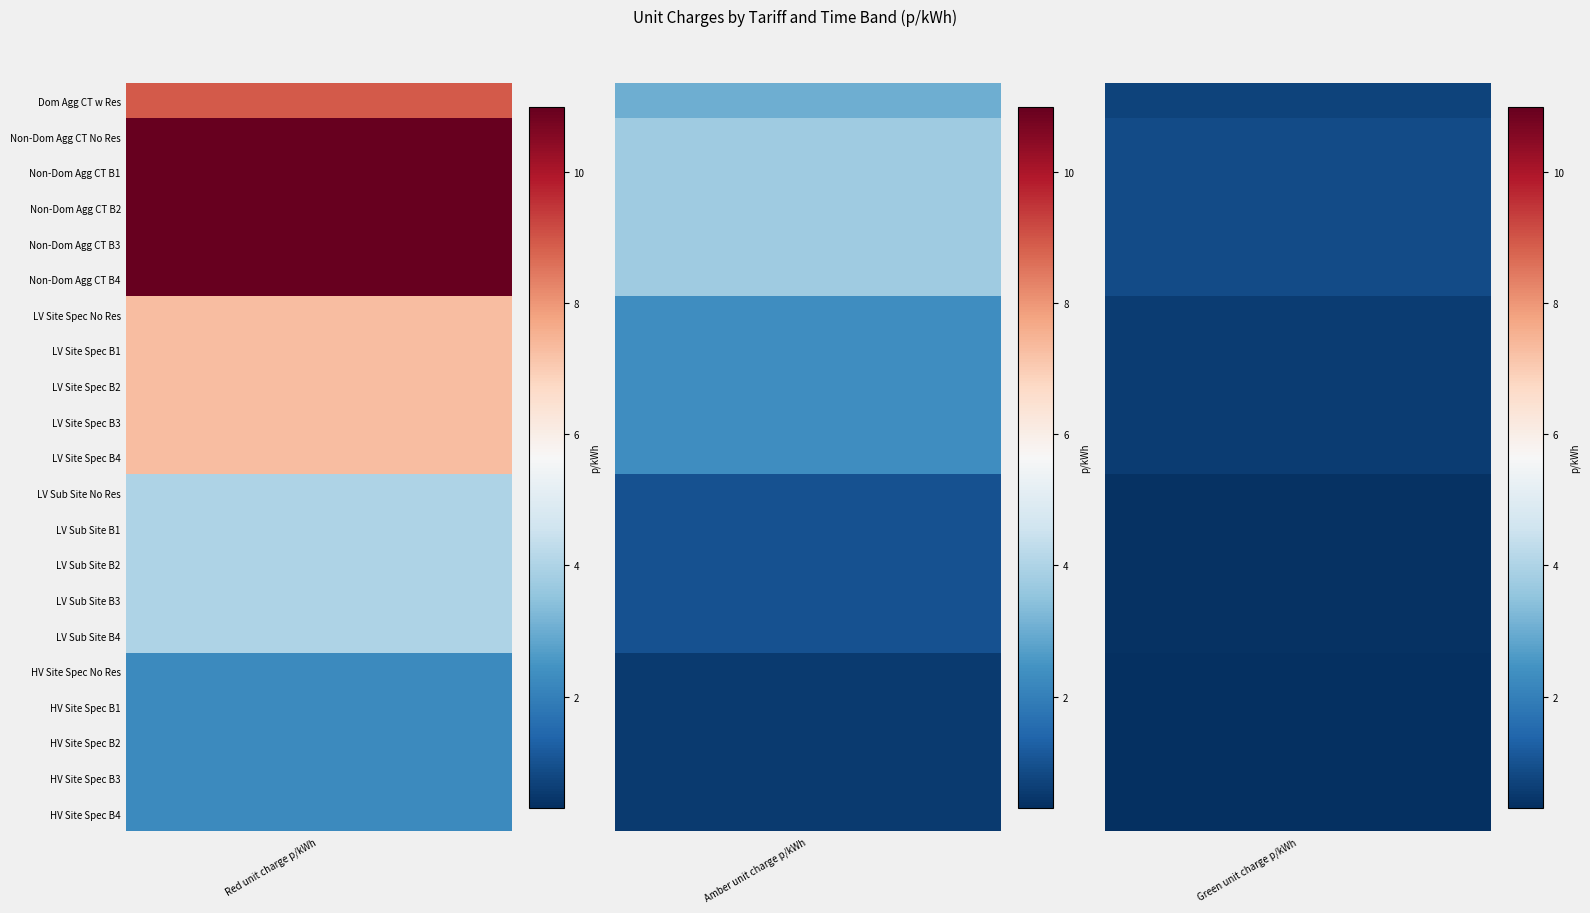

Which series changed the most between 0 and 1?

Non-Domestic Aggregated or CT No Residual